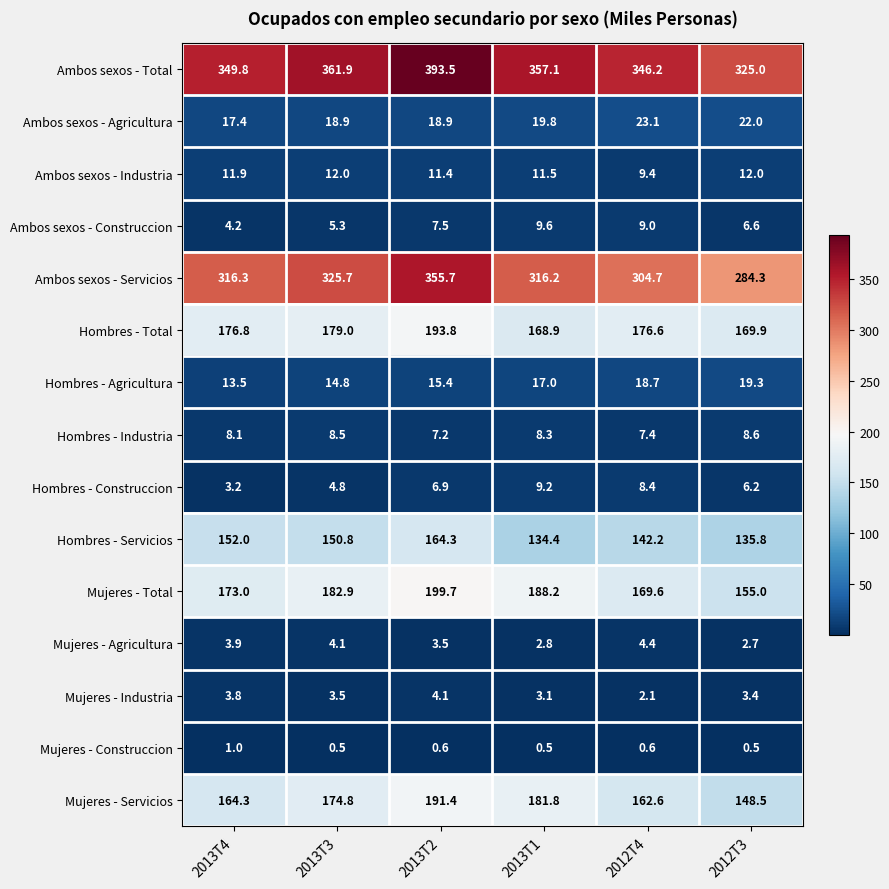

At which label does Hombres - Industria first exceed 8?

2013T4